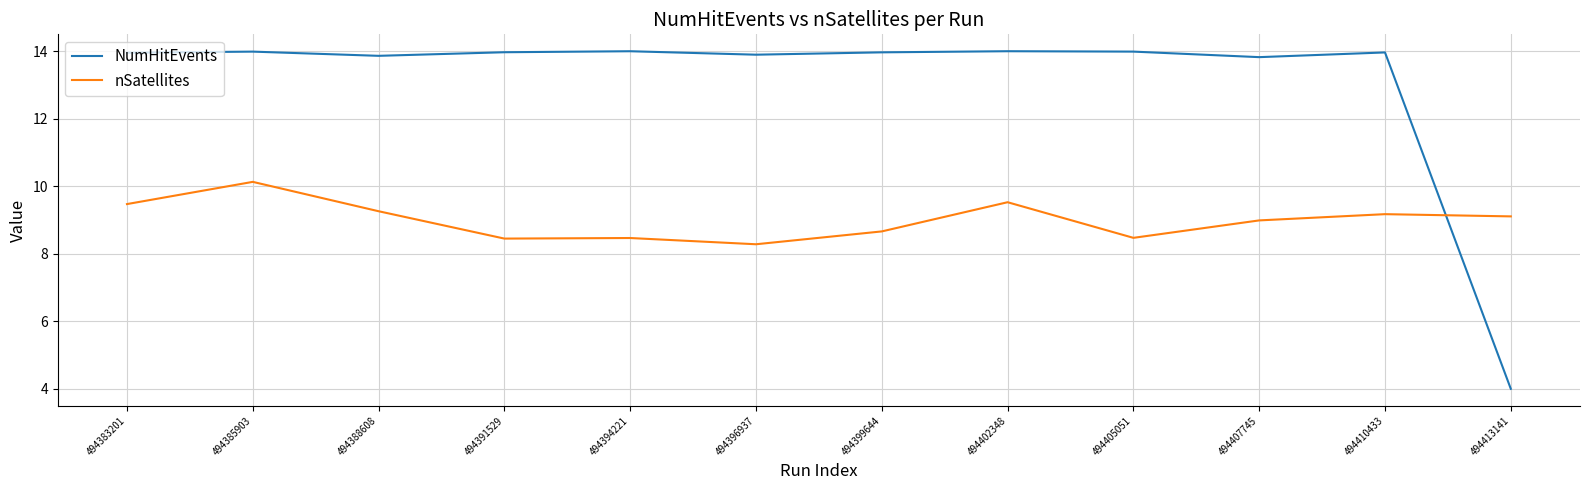

At how many categories does at least one series exceed 10?

11